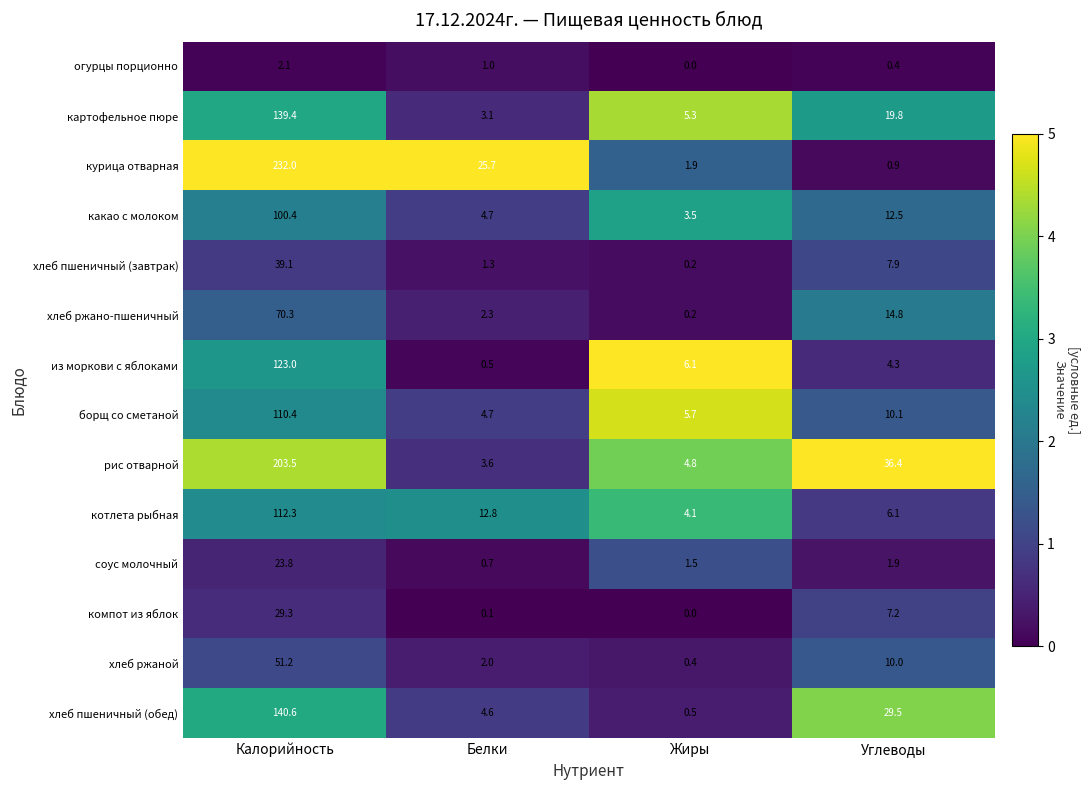

True or false: какао с молоком has a value of 4.7 at Белки.

True